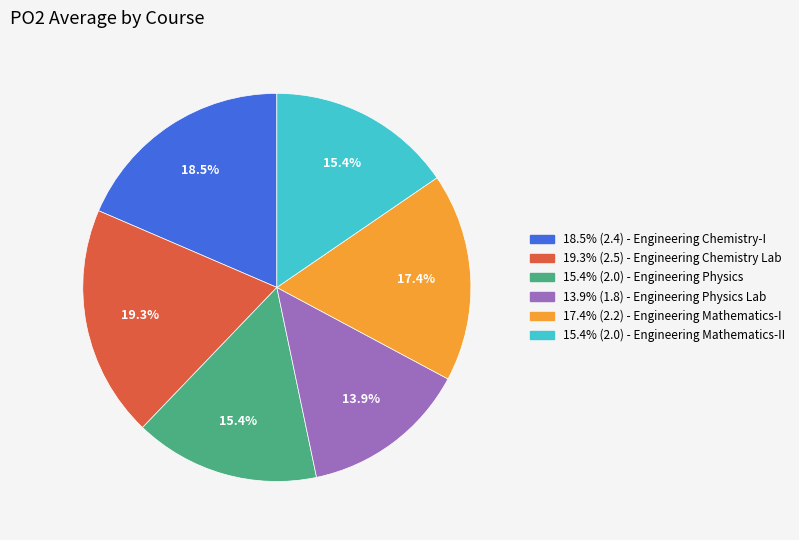

Count the number of slices in the pie.

6